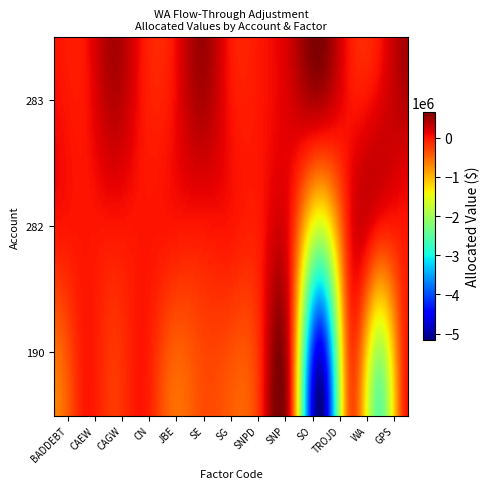

Is the value of 283 at BADDEBT greater than the value of 190 at WA?

Yes